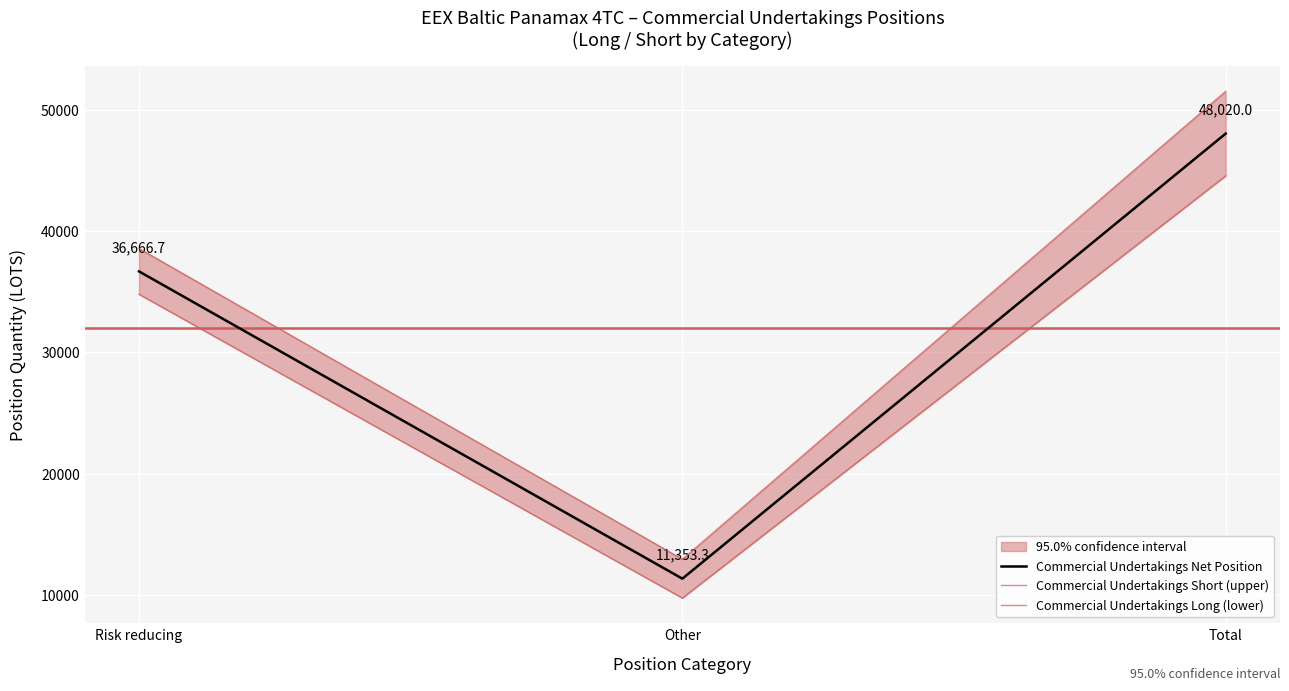

Where does the Commercial Undertakings Net Position series first go above 36666?

Risk reducing